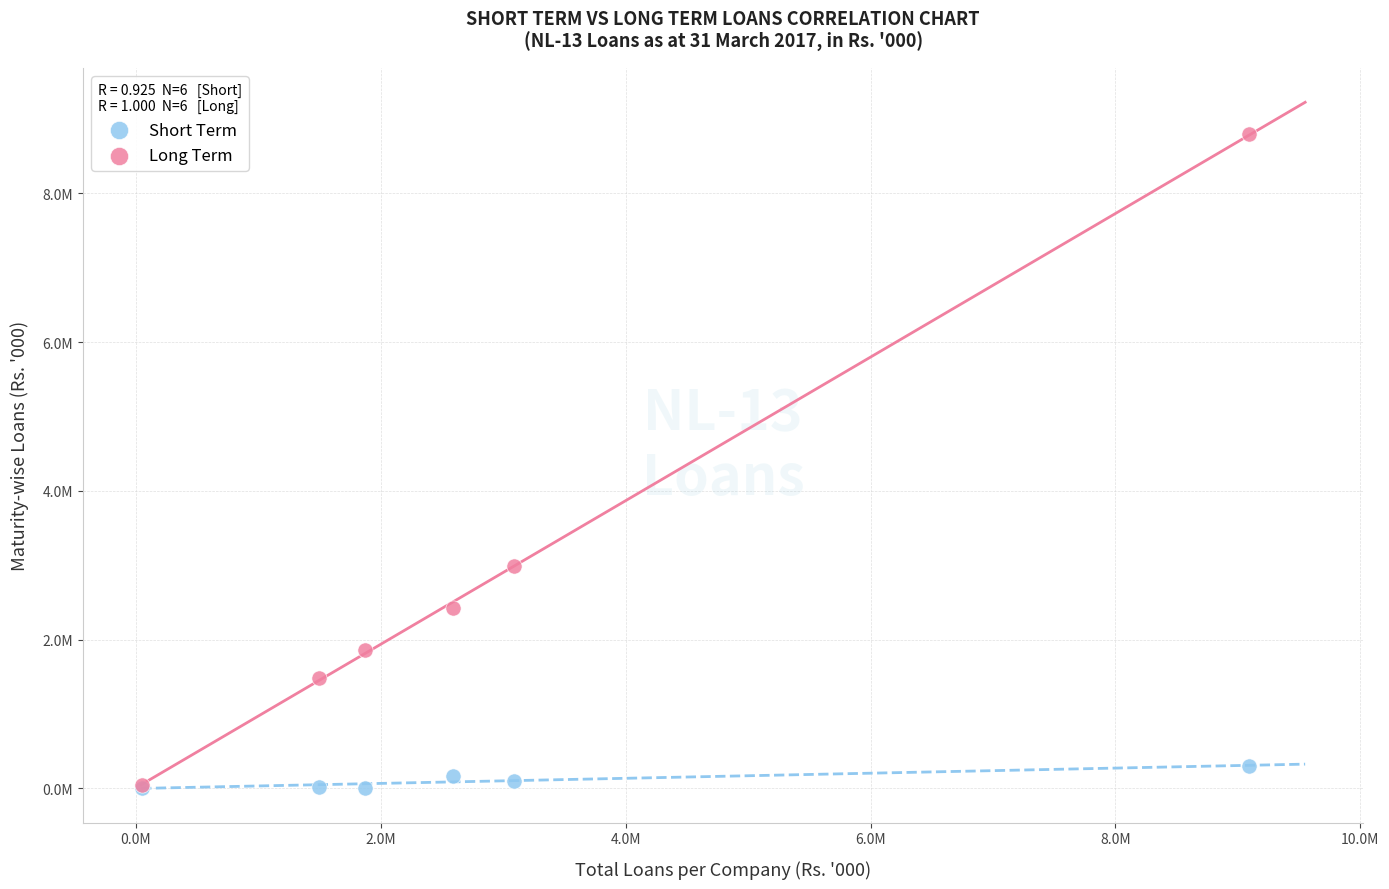

What are all the series names shown in the legend?

Short Term, Long Term